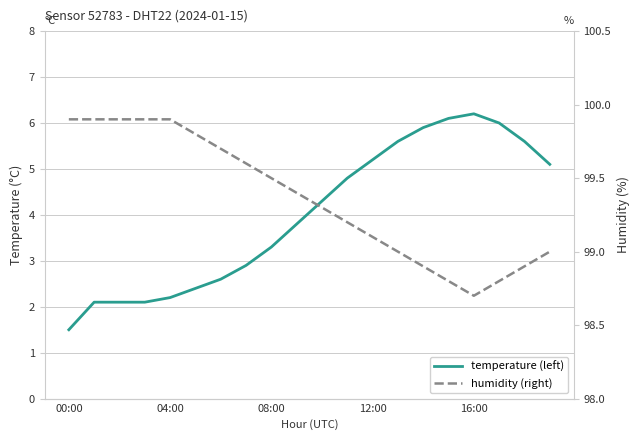

Where does the temperature (left) series first go above 4?

10